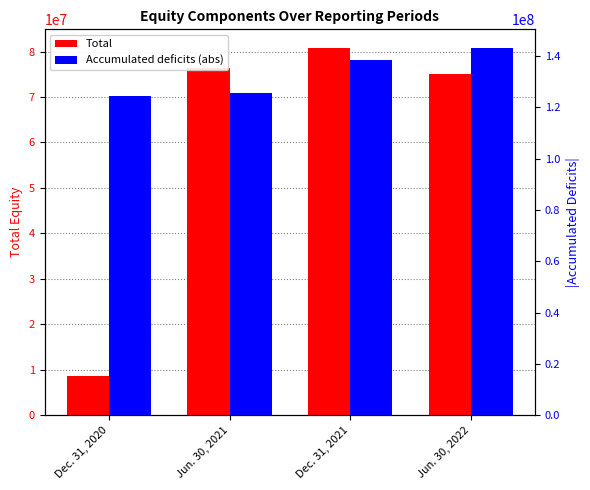

Are the bars grouped side by side (vs. stacked)?

Yes